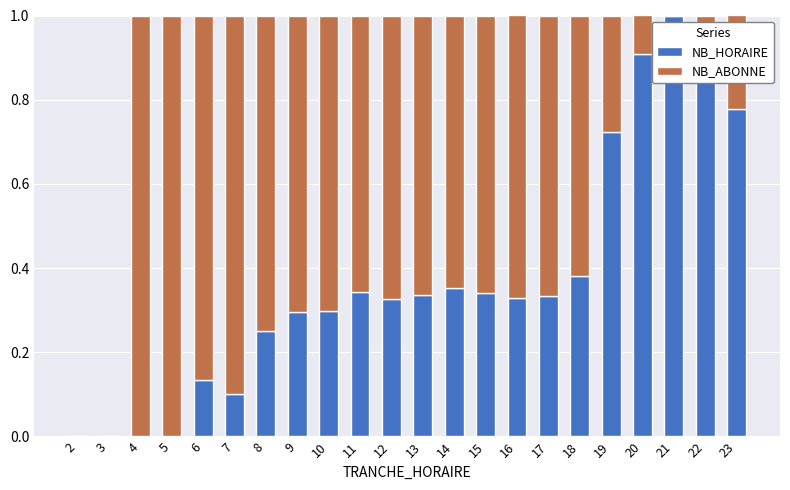

What is the total value across all series at 14?

1.0